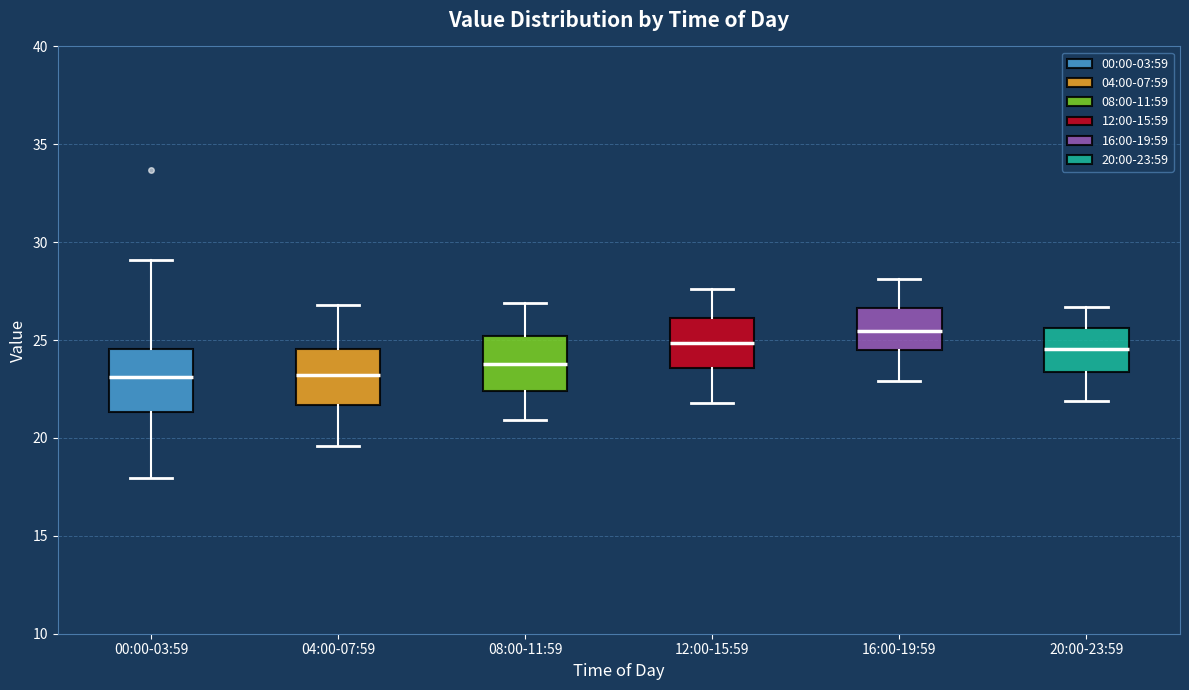

Which box has the highest median line?

16:00-19:59